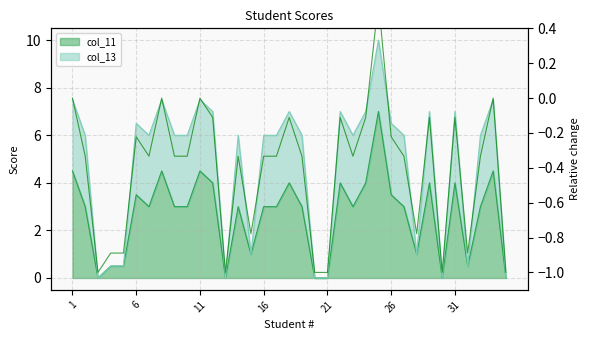

True or false: Relative change and col_11_line intersect in this chart.

False